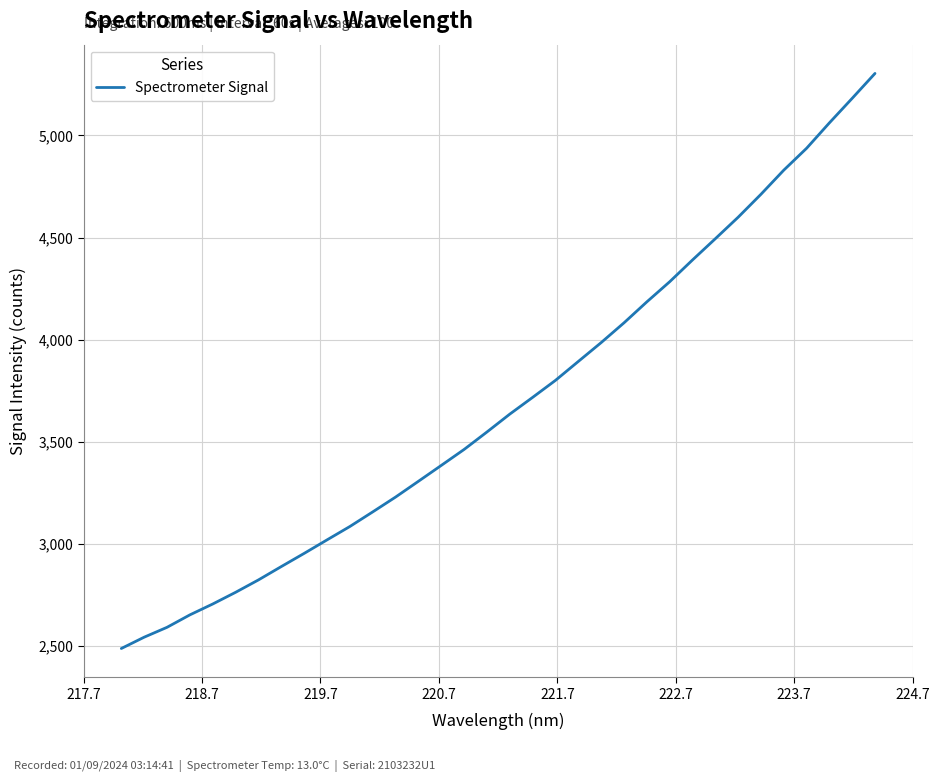

Does the chart display data point markers on the line(s)?

No